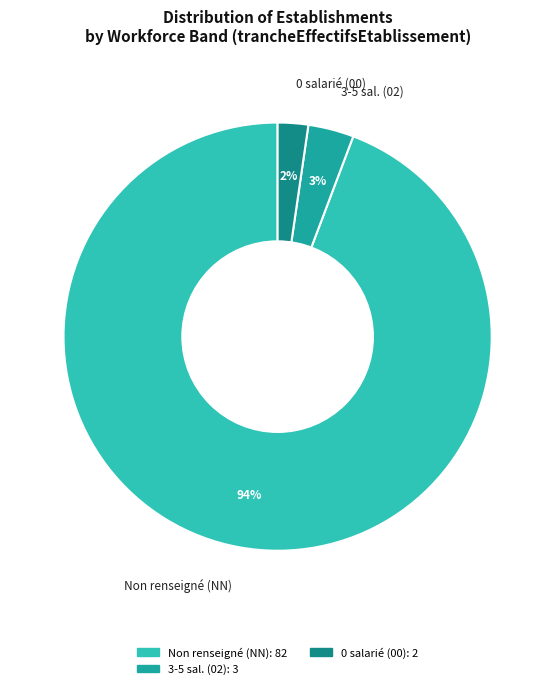

To the nearest percent, what portion does 3-5 sal. (02) represent?

3%